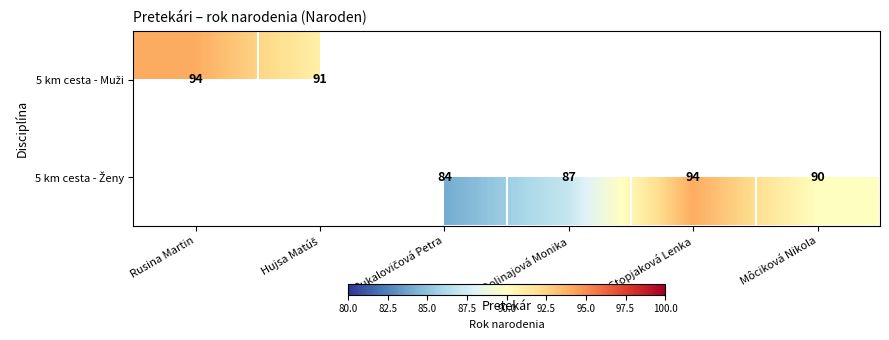

List the series in order of their overall mean, highest first.

5 km cesta - Muži, 5 km cesta - Ženy